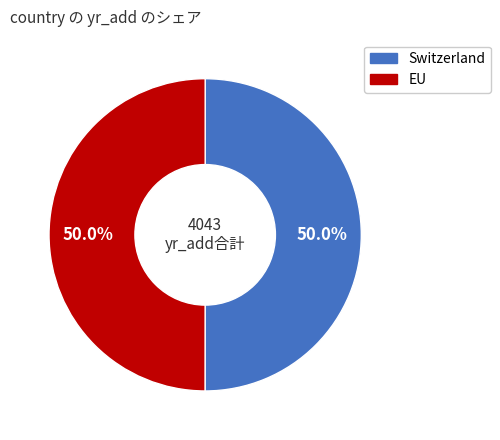

To the nearest percent, what portion does Switzerland represent?

50%